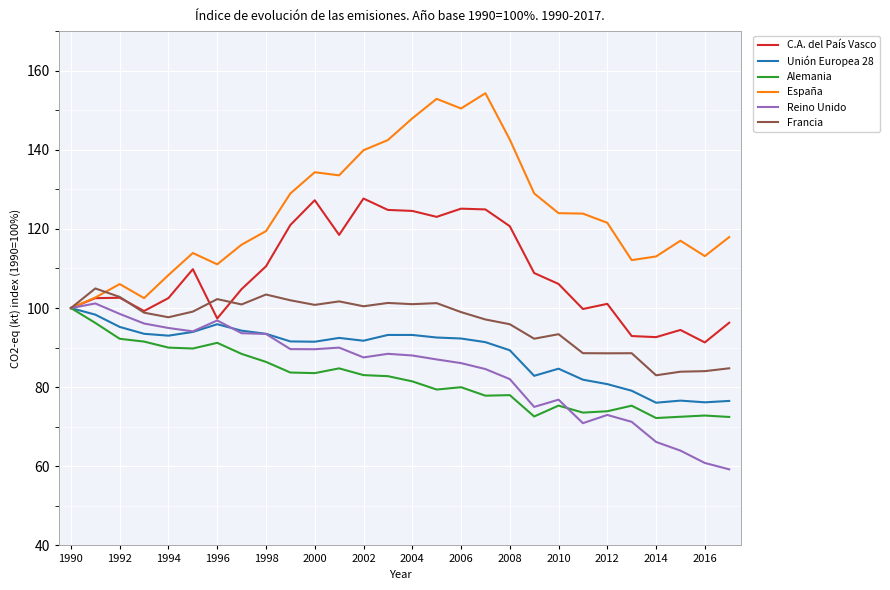

Which series has the largest range (max minus min)?

España